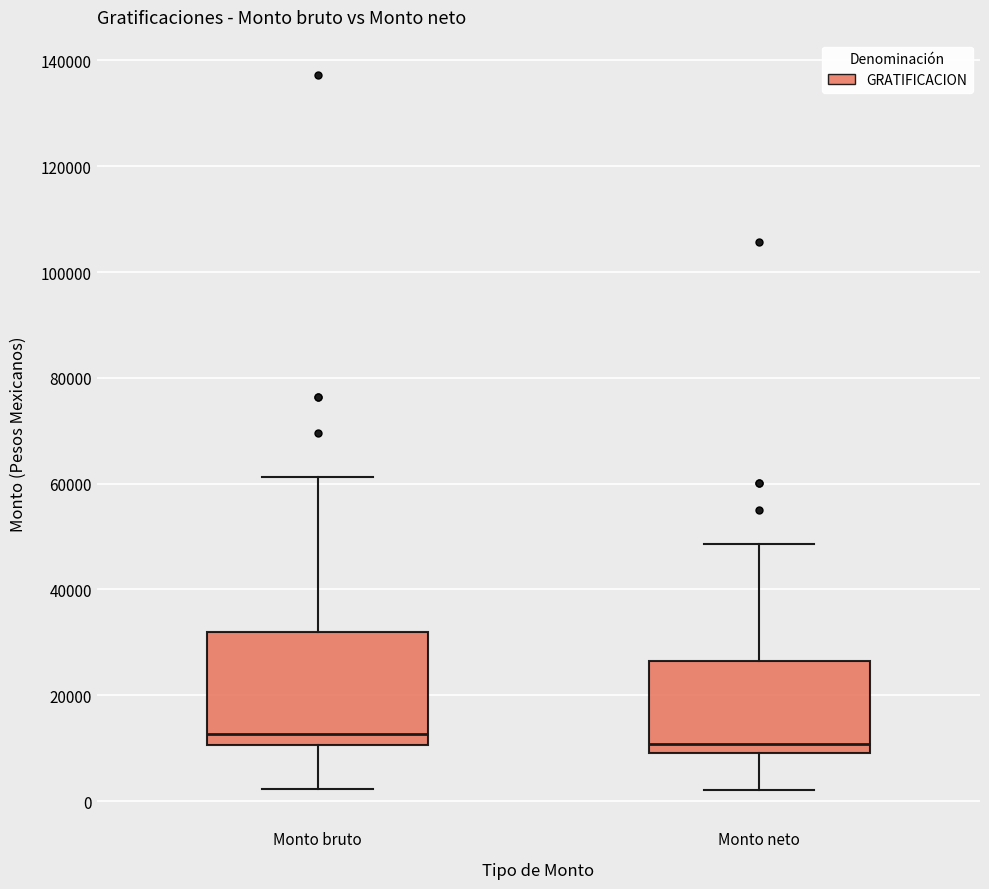

Reading left to right, read every box against the y-axis: the position of its median line, the range the box covers, and the ends of its whiskers. The values are not printed on the chart, so give them approximately, as read against the axis.

Monto bruto: median 12000, box 10000 to 32000, whiskers 2000 to 62000
Monto neto: median 10000 (just above the box's lower edge), box 10000 to 26000, whiskers 2000 to 48000